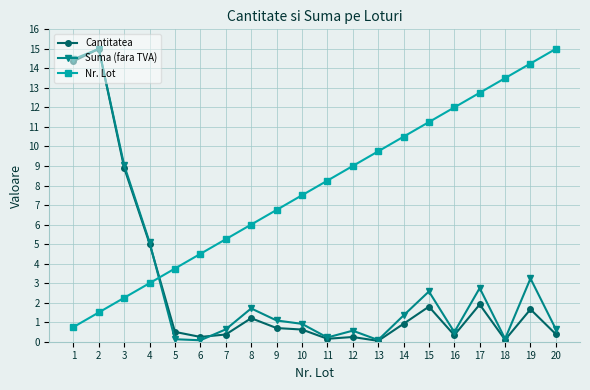

What value does the Nr. Lot series have at 4?

3.0